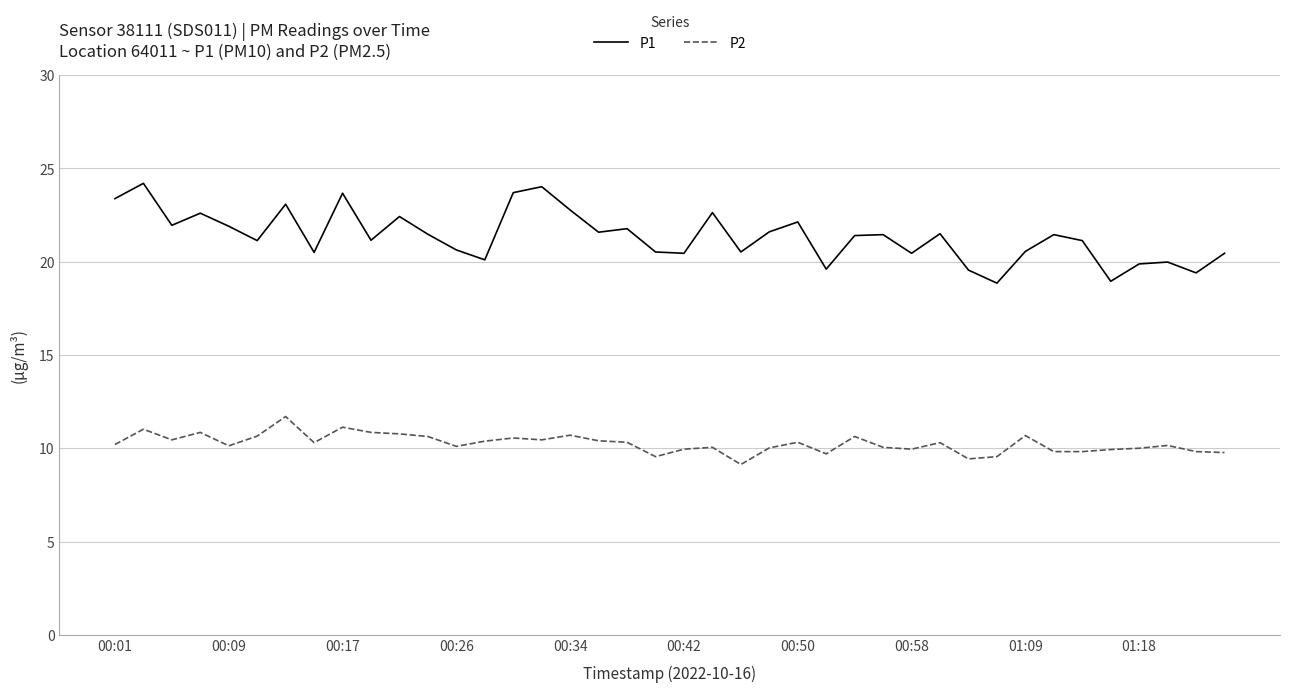

Which series has the widest spread of values?

P1